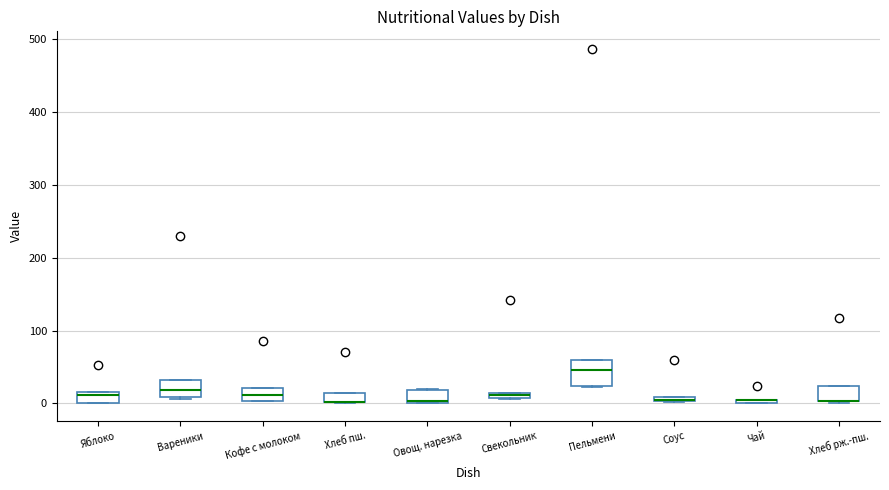

Comparing the boxes themselves (not the whiskers), which one is the tallest?

Пельмени